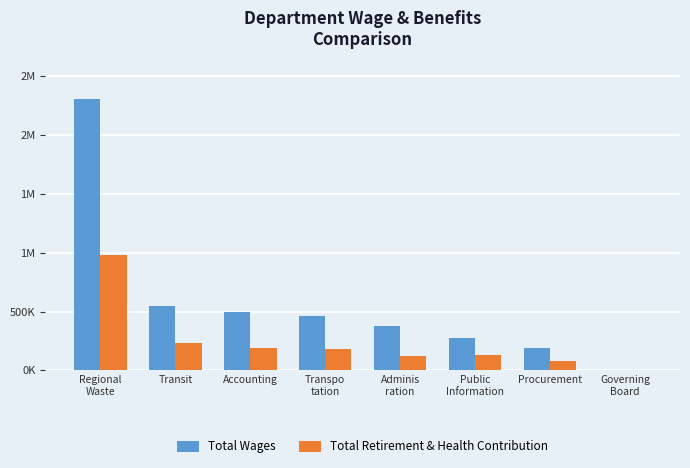

What are all the series names shown in the legend?

Total Wages, Total Retirement & Health Contribution